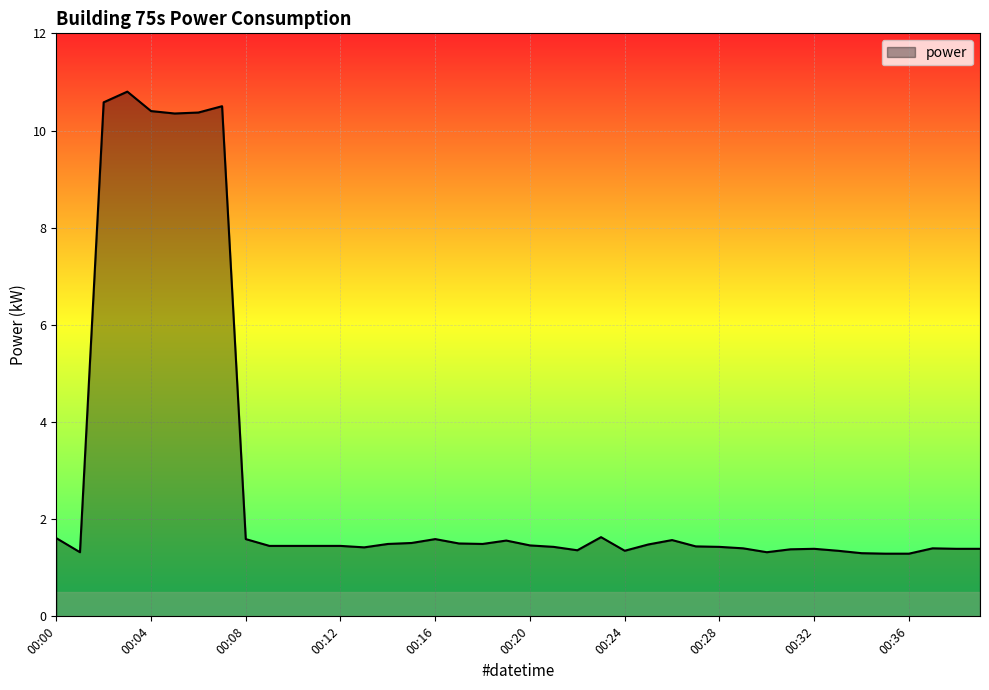

What is the maximum value shown in the chart?

10.8